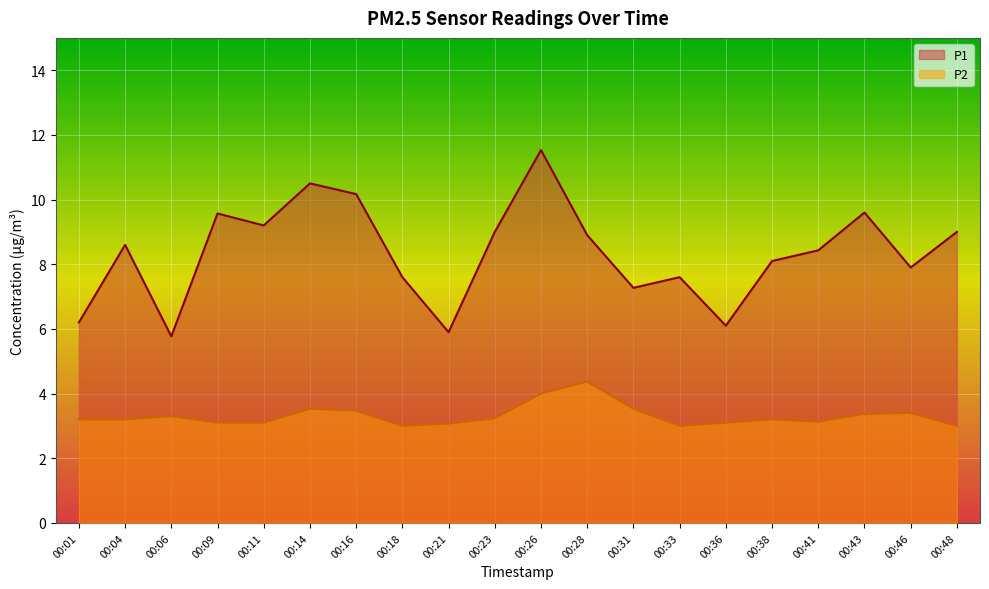

Reading left to right, transcribe all the data shown in this chart.

P1: 6.2	8.6	5.8	9.6	9.2	10.5	10.2	7.6	5.9	9.0	11.5	8.9	7.3	7.6	6.1	8.1	8.4	9.6	7.9	9.0
P2: 3.2	3.2	3.3	3.1	3.1	3.5	3.5	3.0	3.1	3.2	4.0	4.4	3.5	3.0	3.1	3.2	3.1	3.4	3.4	3.0